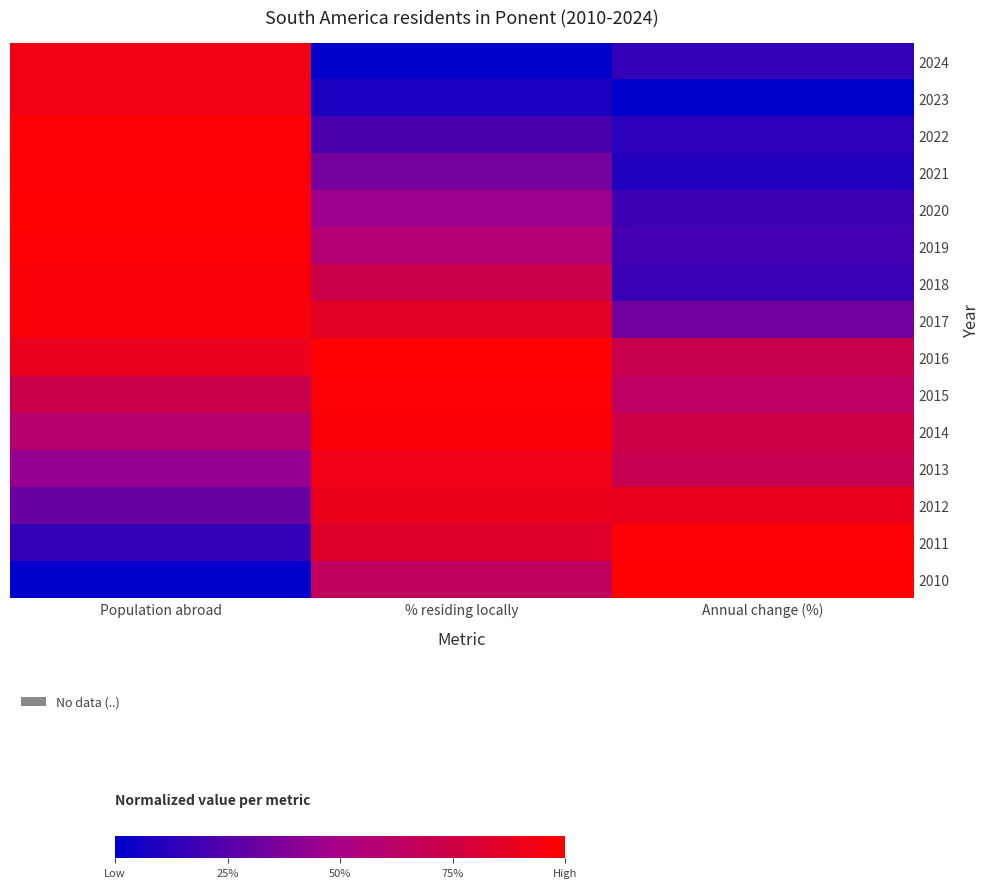

At which category does the chart reach its minimum across all series?

% residing locally